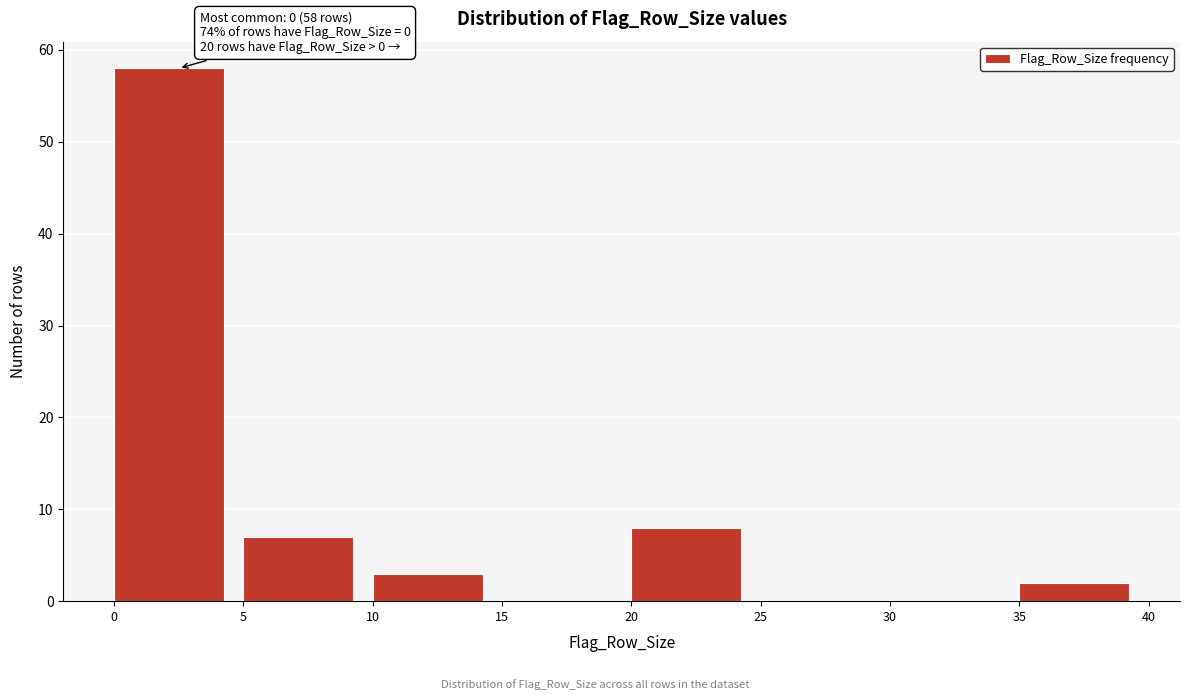

Over which range of the x-axis is the bar tallest?

0 to 5